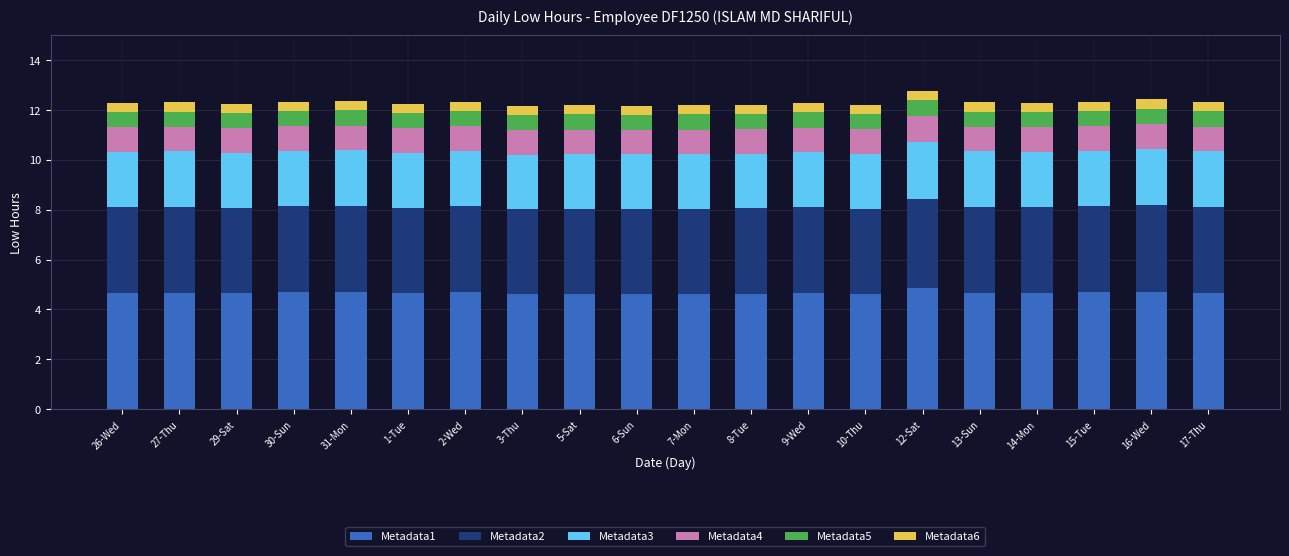

What is the minimum value for Metadata1?

4.6